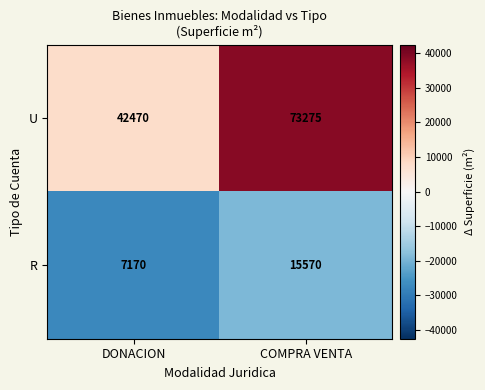

What is the difference between the R values at DONACION and COMPRA VENTA?

8400